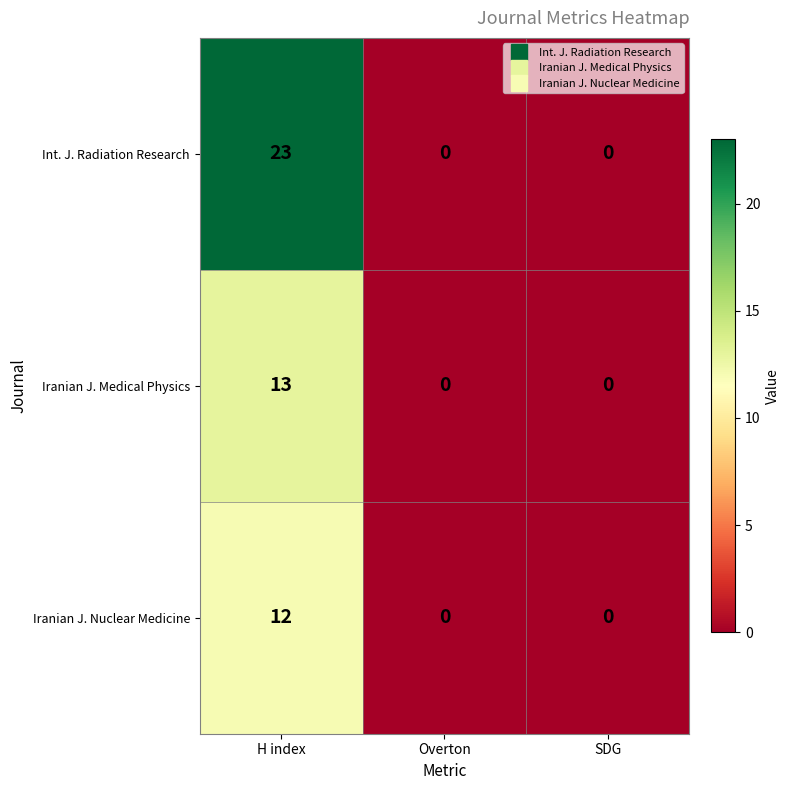

Reading left to right, extract all data points from this chart.

Int. J. Radiation Research: H index=23	Overton=0	SDG=0
Iranian J. Medical Physics: H index=13	Overton=0	SDG=0
Iranian J. Nuclear Medicine: H index=12	Overton=0	SDG=0